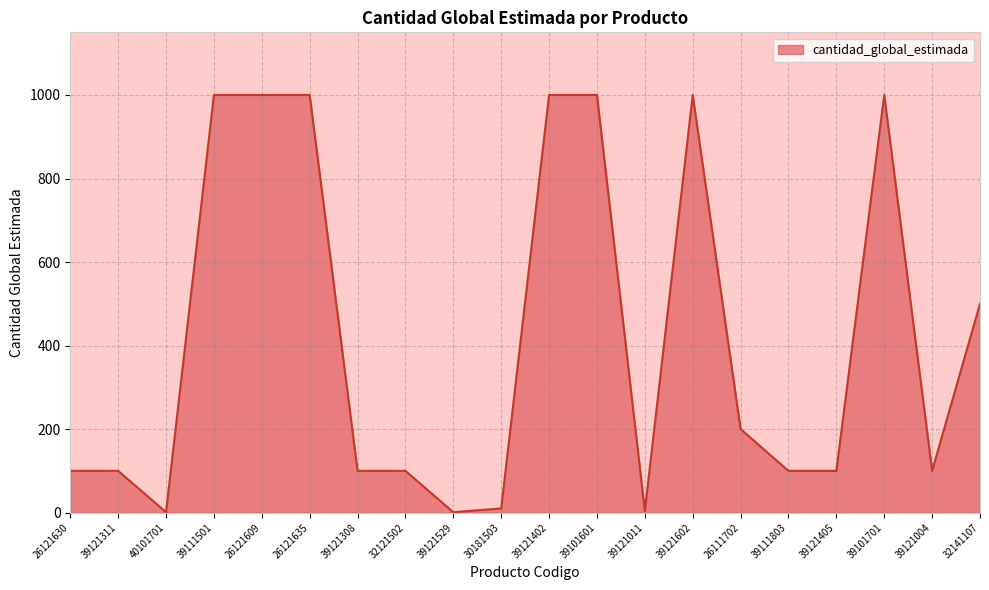

Between 32121502 and 39101601, which is larger?

39101601